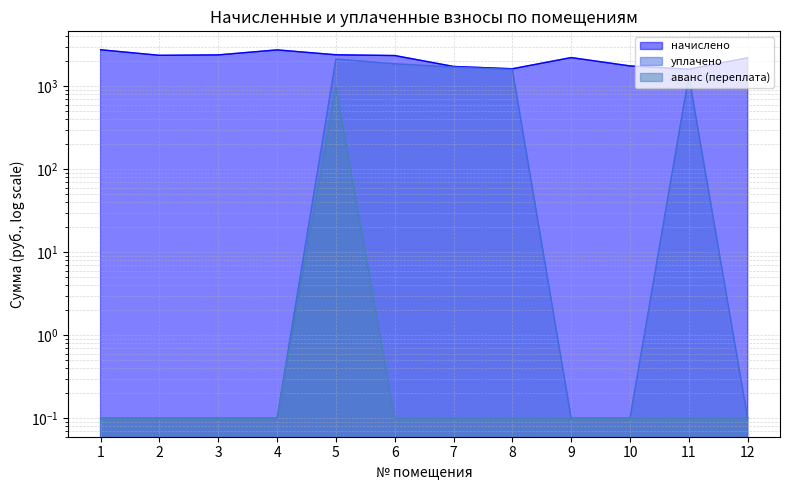

Reading left to right, list all the values displayed in this chart.

начислено: 2759.2	2364.5	2393.2	2748.4	2400.4	2350.1	1736.6	1628.9	2221.0	1761.7	1611.0	2206.6
уплачено: 0.1	0.1	0.1	0.1	2130.0	1868.6	1703.7	1598.1	0.1	0.1	1343.0	0.1
аванс (переплата): 0.1	0.1	0.1	0.1	985.5	0.1	0.1	0.1	0.1	0.1	0.1	0.1